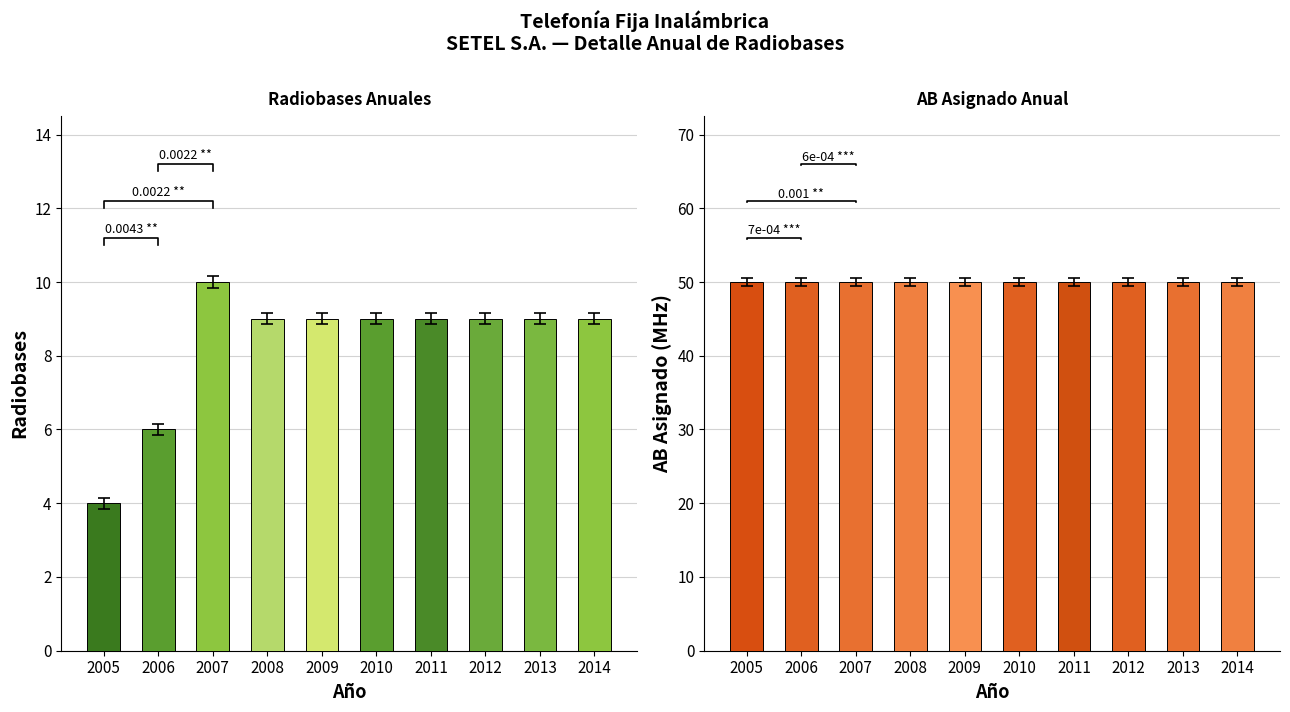

Where does the Radiobases series first go above 9?

2007